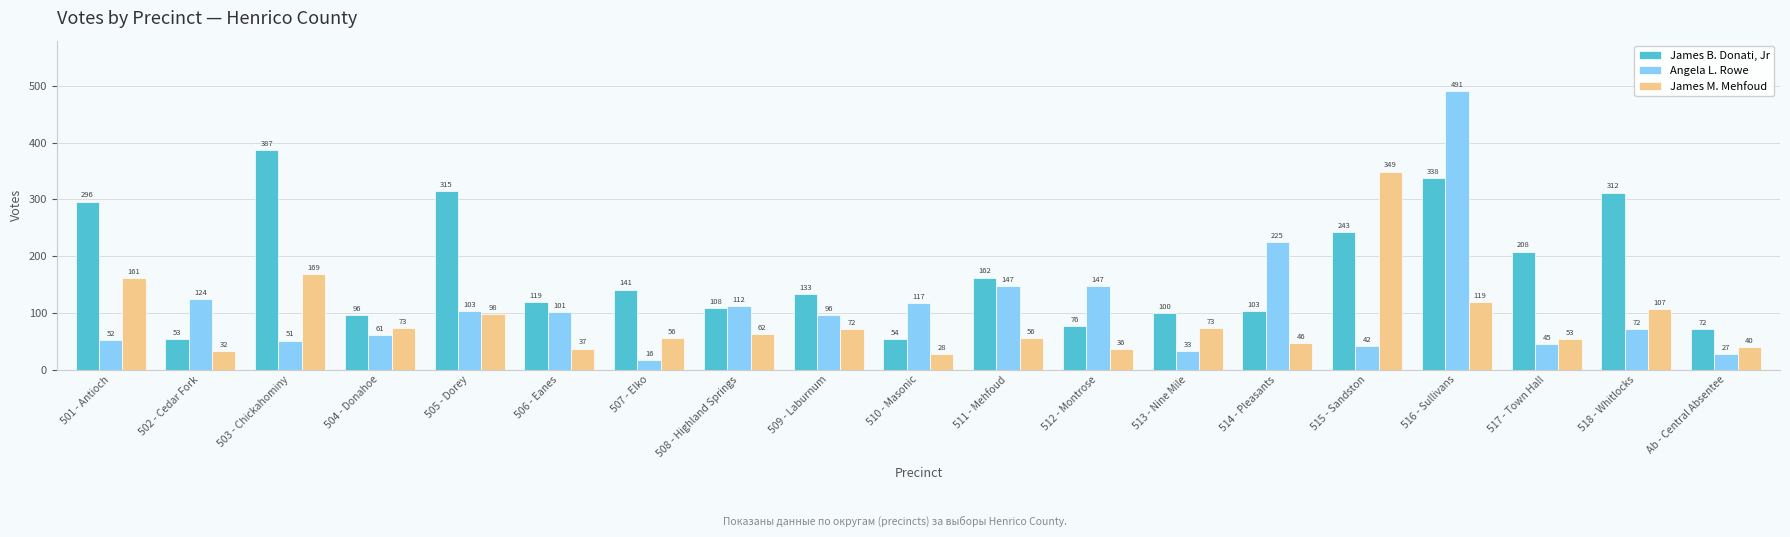

How many categories are shown in the chart?

19